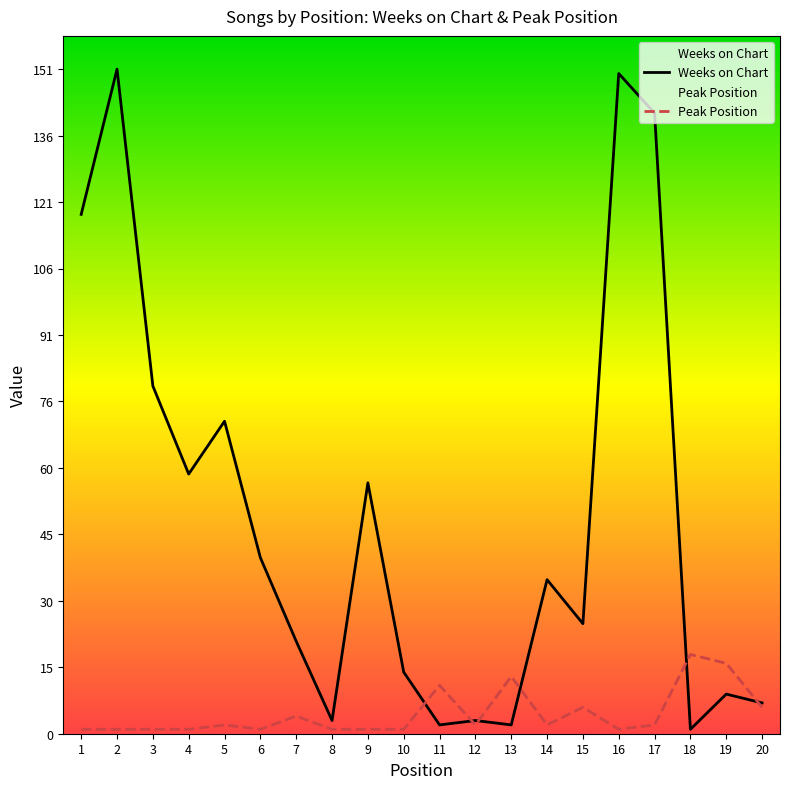

The value of Peak Position at 16 is 1. True or false?

False